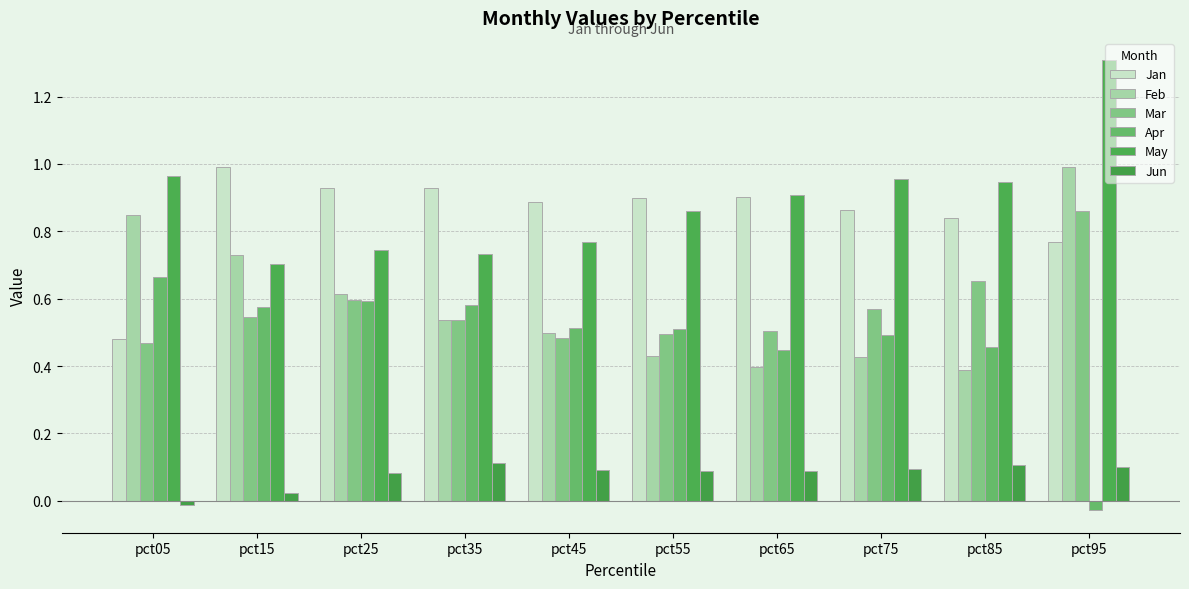

How many bars are there in total?

60